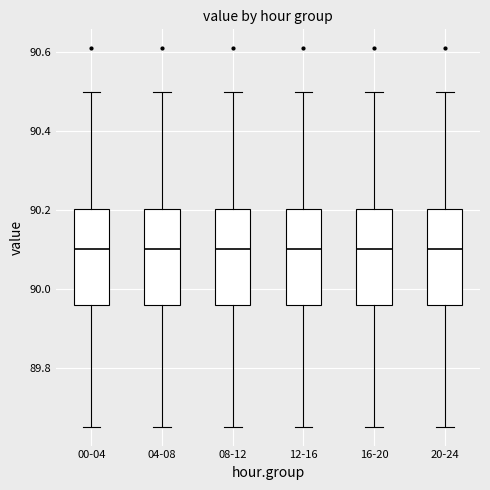

Reading left to right, transcribe this box plot: for each box, give where its median line is, the range the box spans, and where its two whiskers end, as read against the y-axis. The values are not printed on the chart, so give them approximately, as read against the axis.

00-04: median 90.10, box 89.96 to 90.20, whiskers 89.66 to 90.50
04-08: median 90.10, box 89.96 to 90.20, whiskers 89.66 to 90.50
08-12: median 90.10, box 89.96 to 90.20, whiskers 89.66 to 90.50
12-16: median 90.10, box 89.96 to 90.20, whiskers 89.66 to 90.50
16-20: median 90.10, box 89.96 to 90.20, whiskers 89.66 to 90.50
20-24: median 90.10, box 89.96 to 90.20, whiskers 89.66 to 90.50